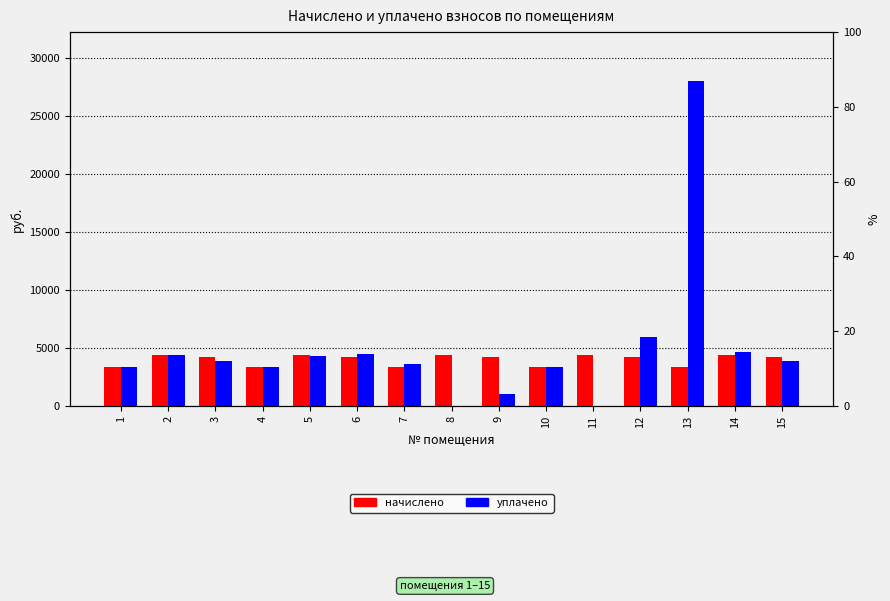

What is the average value of the начислено series?

3984.1